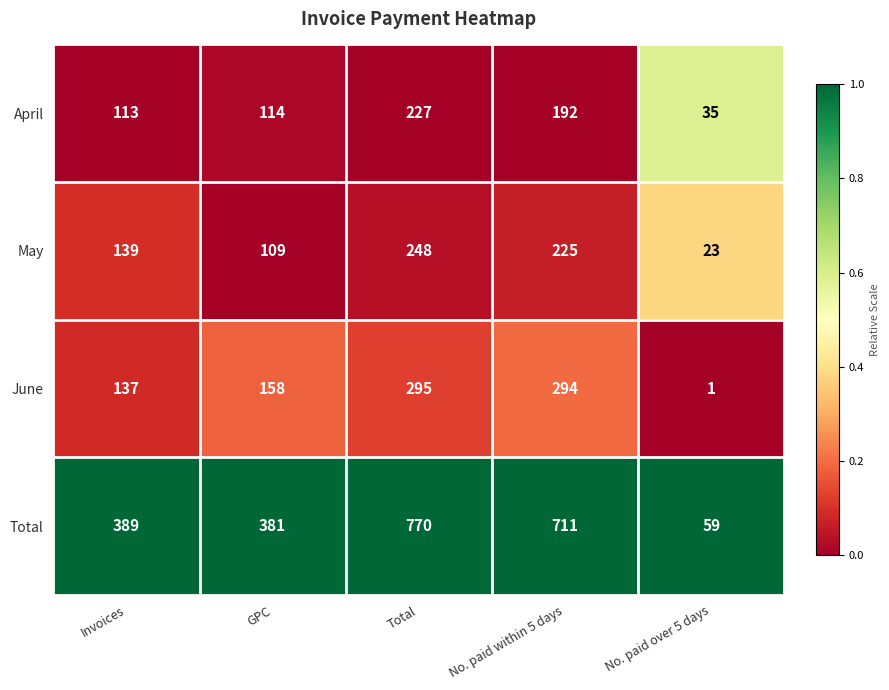

Reading right to left, what are all the values shown in this chart?

April: No. paid over 5 days=35	No. paid within 5 days=192	Total=227	GPC=114	Invoices=113
May: No. paid over 5 days=23	No. paid within 5 days=225	Total=248	GPC=109	Invoices=139
June: No. paid over 5 days=1	No. paid within 5 days=294	Total=295	GPC=158	Invoices=137
Total: No. paid over 5 days=59	No. paid within 5 days=711	Total=770	GPC=381	Invoices=389